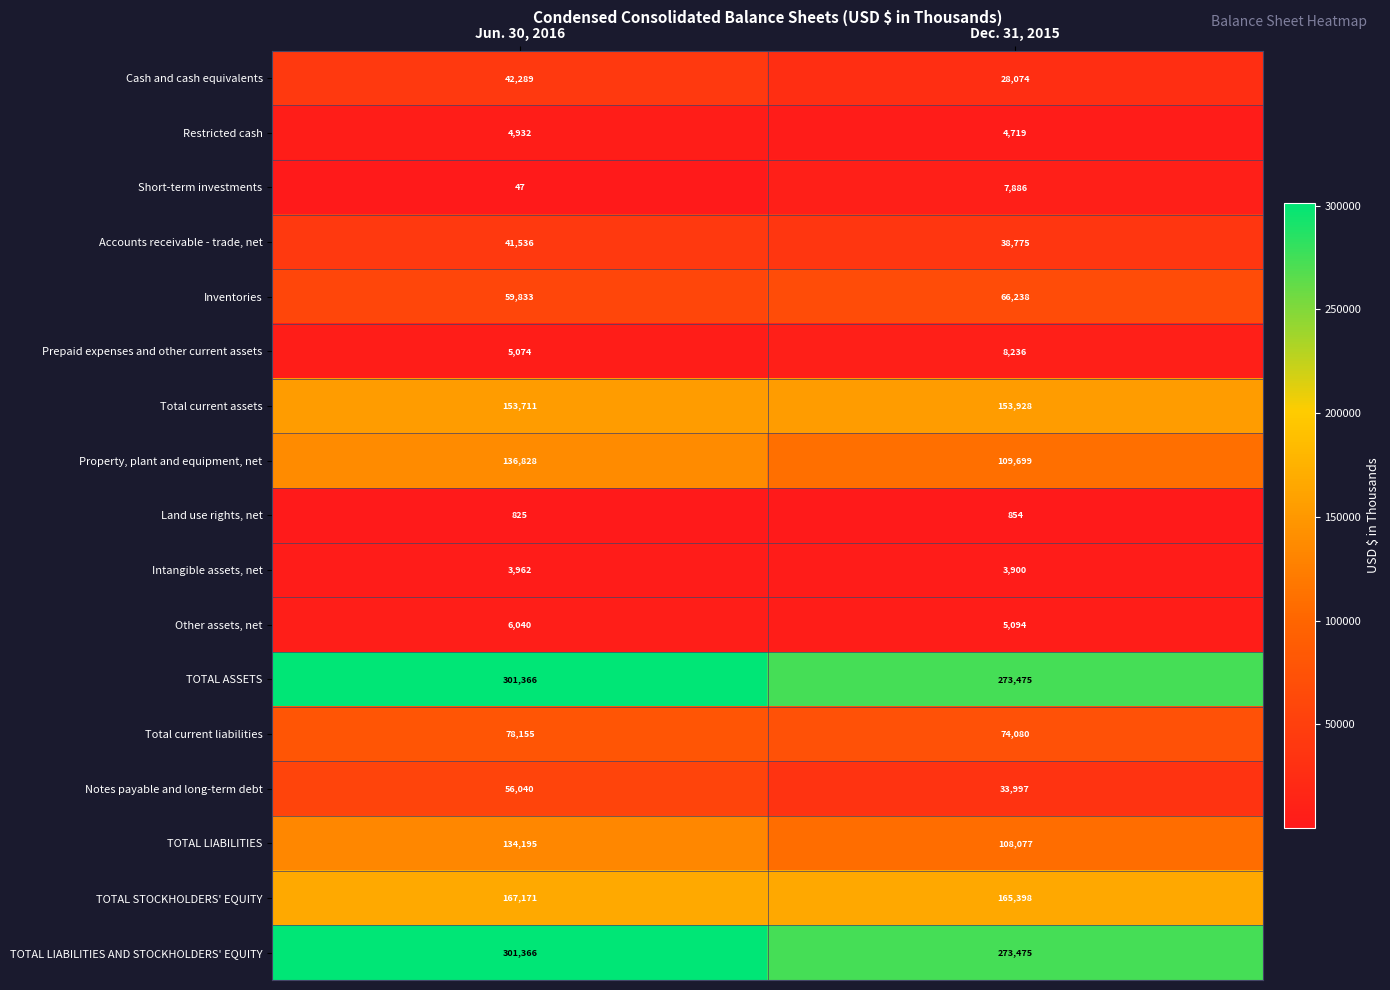

Is it true that Total current liabilities equals 78155 at Jun. 30, 2016?

True